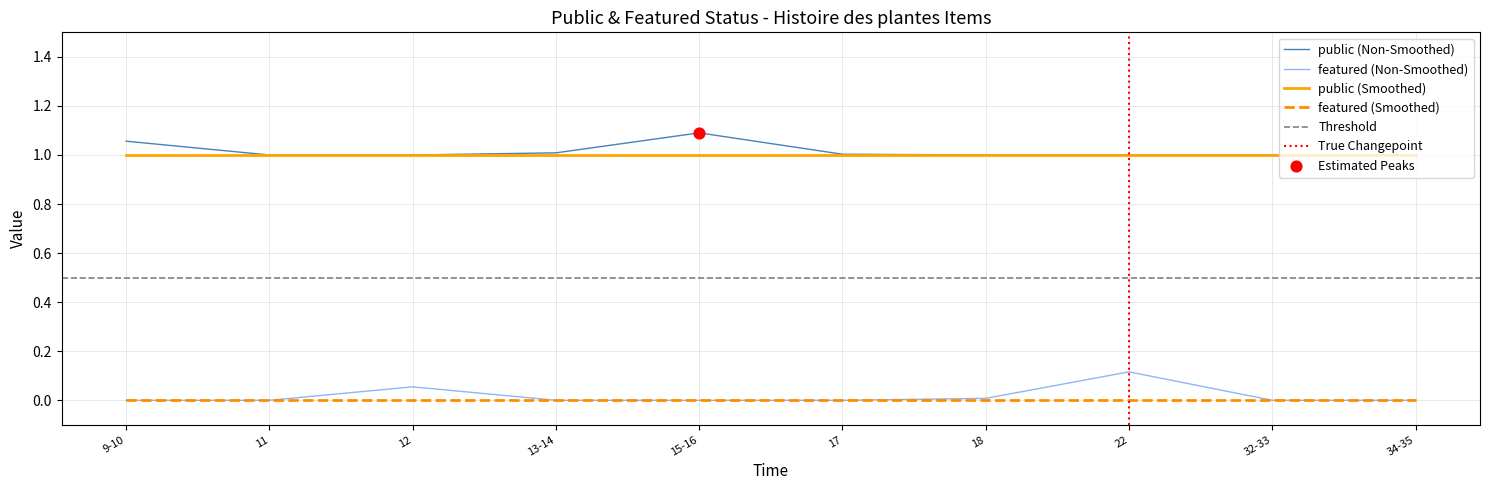

Which series reaches the minimum Y coordinate?

featured